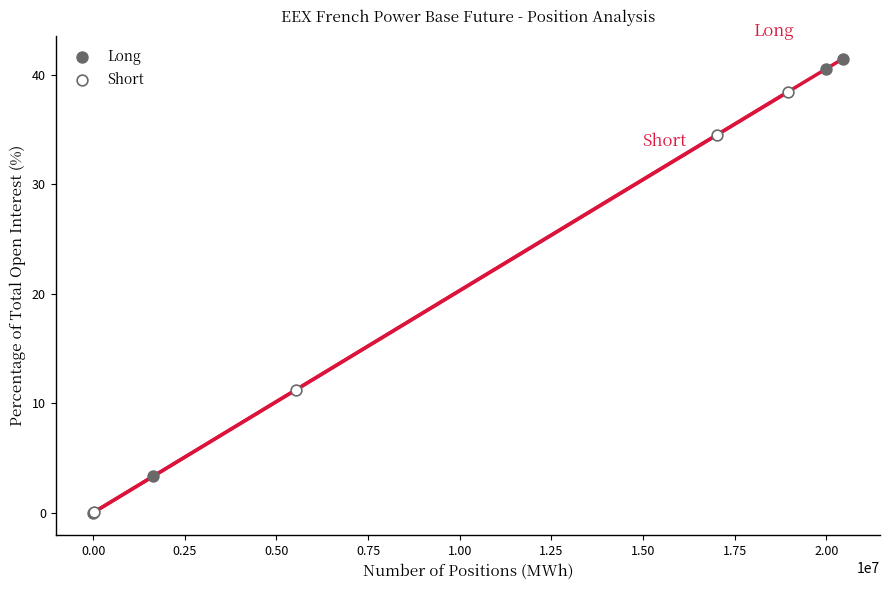

Which series reaches the maximum Y coordinate?

Long